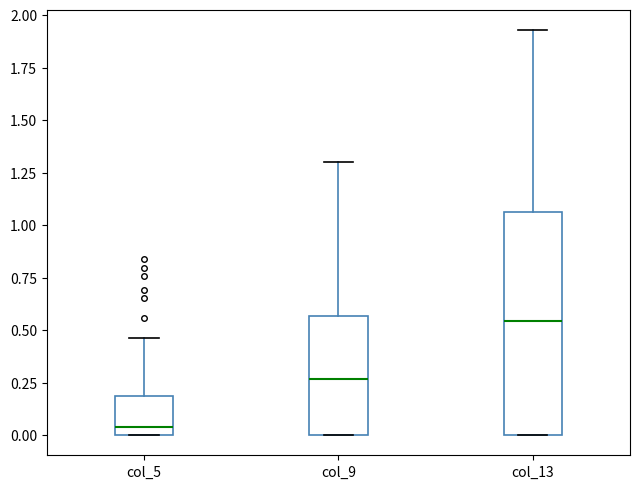

Reading left to right, transcribe this box plot: for each box, give where its median line is, the range the box spans, and where its two whiskers end, as read against the y-axis. The values are not printed on the chart, so give them approximately, as read against the axis.

col_5: median 0.05, box 0.00 to 0.20, whiskers 0.00 to 0.45
col_9: median 0.25, box 0.00 to 0.55, whiskers 0.00 to 1.30
col_13: median 0.55, box 0.00 to 1.05, whiskers 0.00 to 1.95